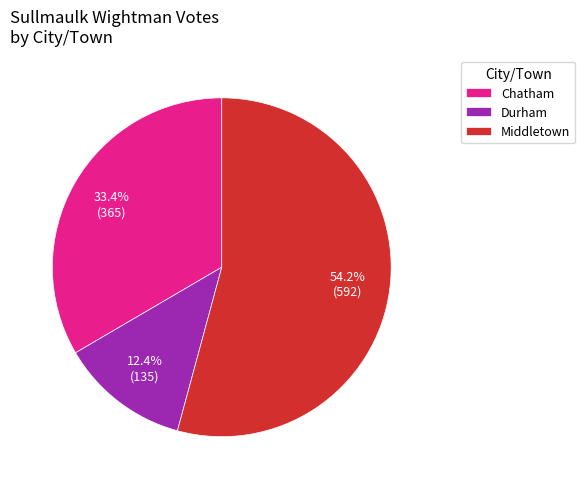

What is the total percentage of Chatham and Durham?

45.8%